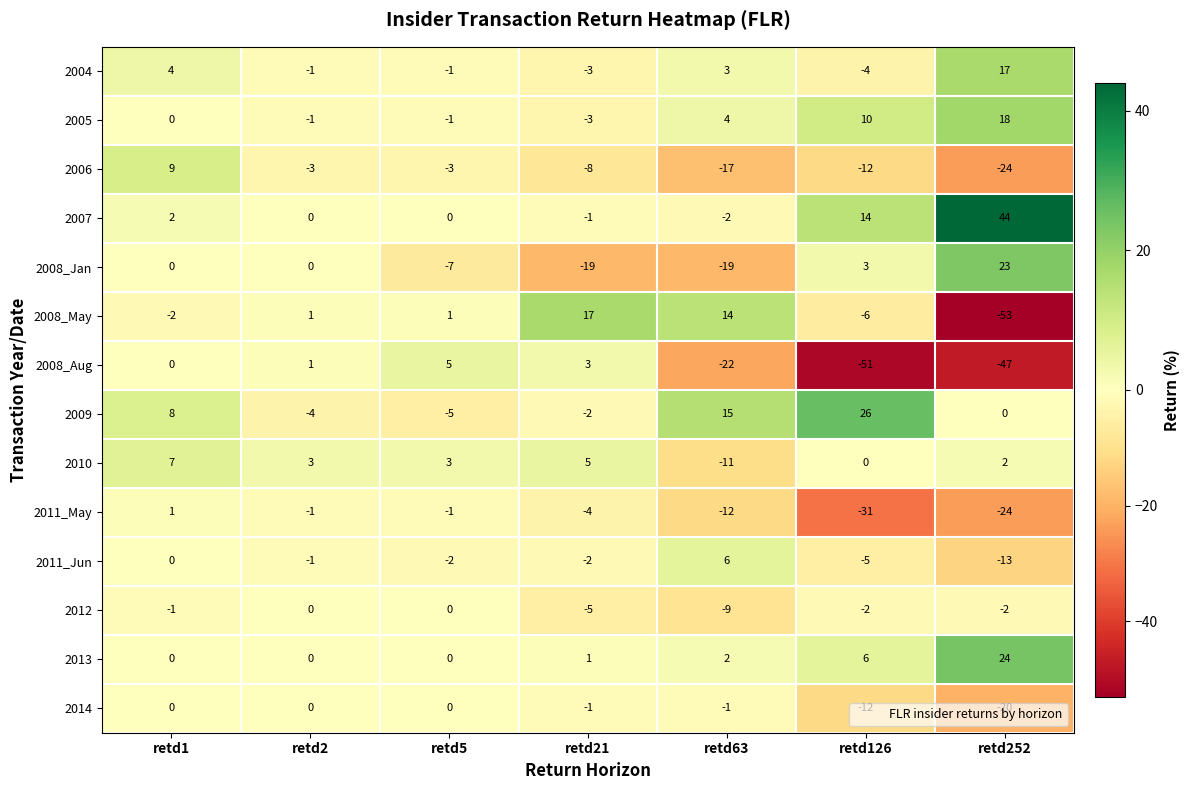

What is the total value across all series at retd21?

-22